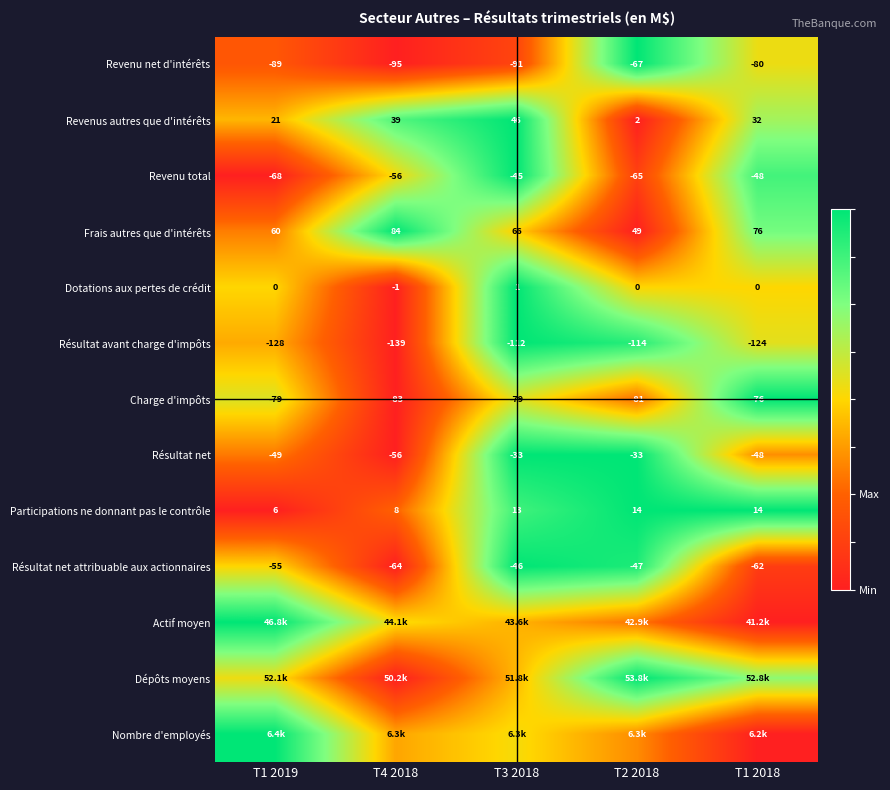

Is the value of Résultat net attribuable aux actionnaires at T1 2019 greater than the value of Participations ne donnant pas le contrôle at T1 2019?

No